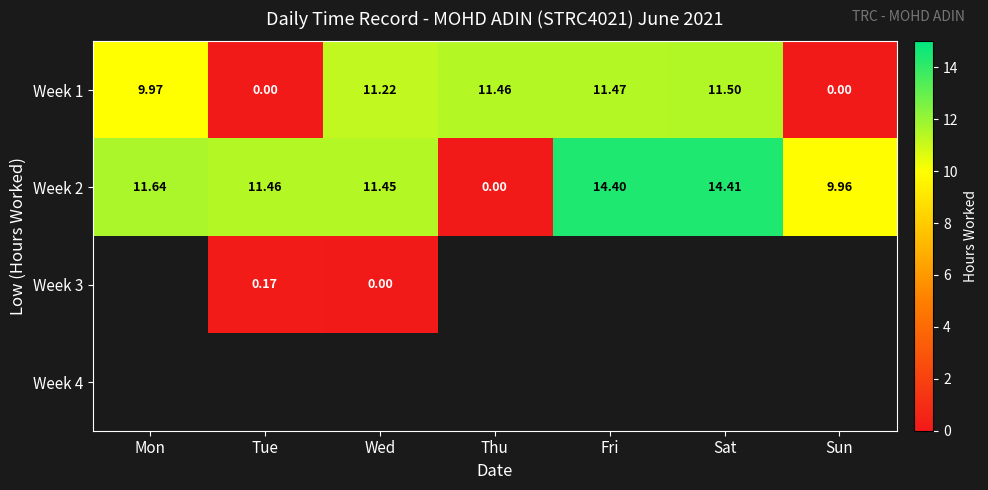

True or false: Week 2 has a value of 11.4 at Wed.

True